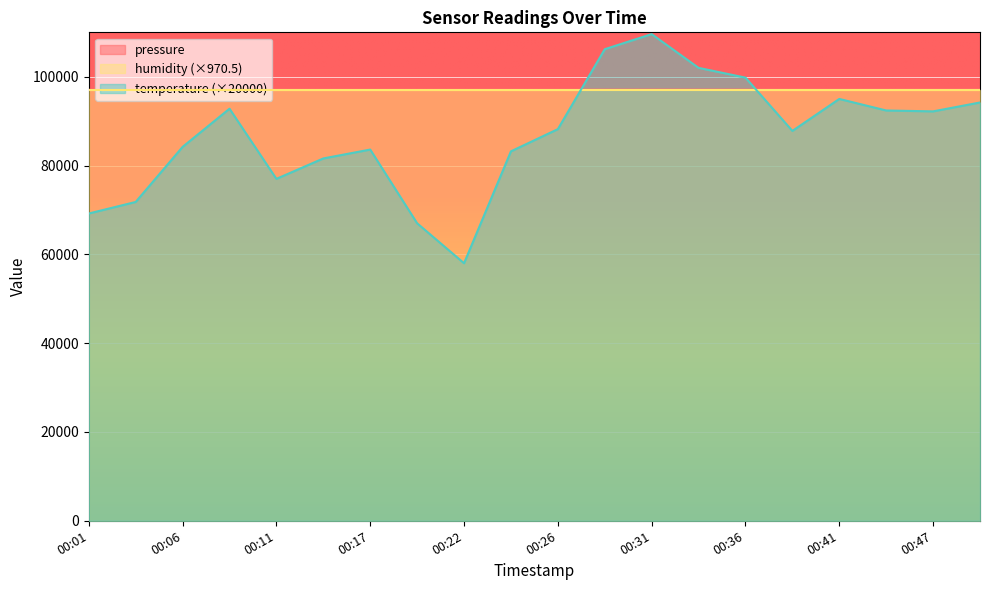

At which category does the chart reach its minimum across all series?

00:22